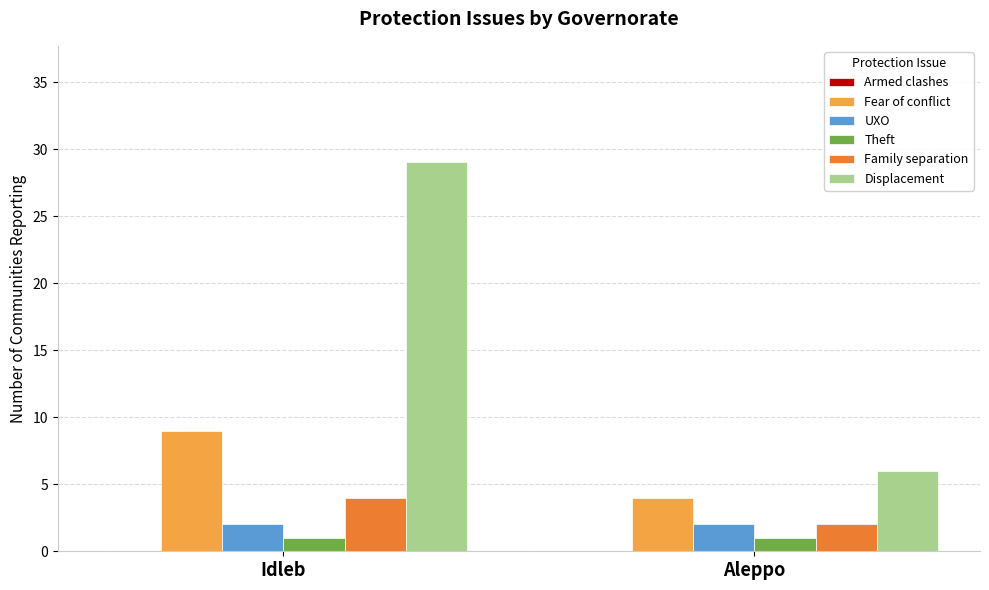

What is the sum of the UXO values at Aleppo and Idleb?

4